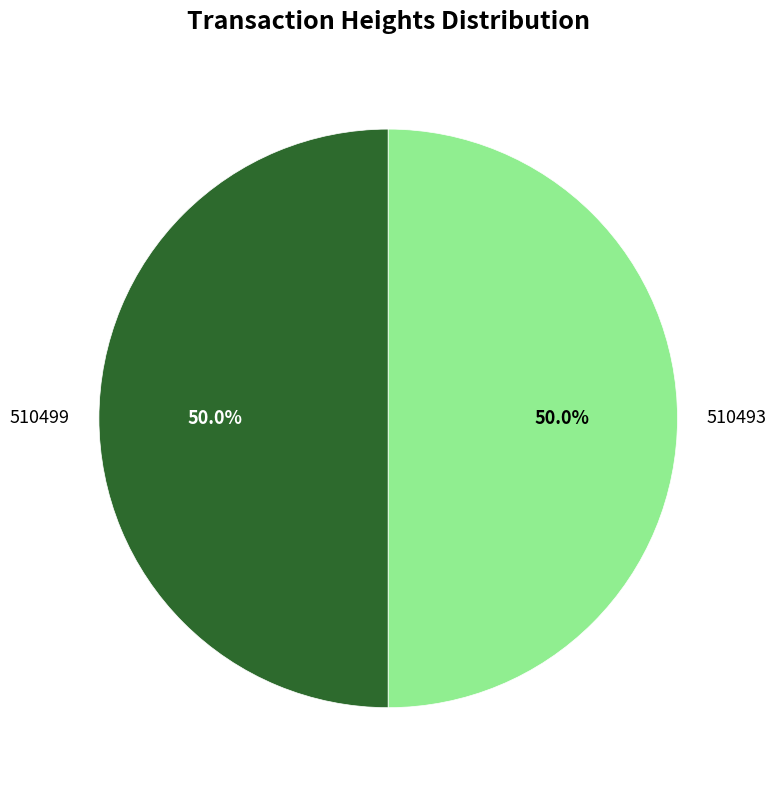

How many segments does this pie chart have?

2